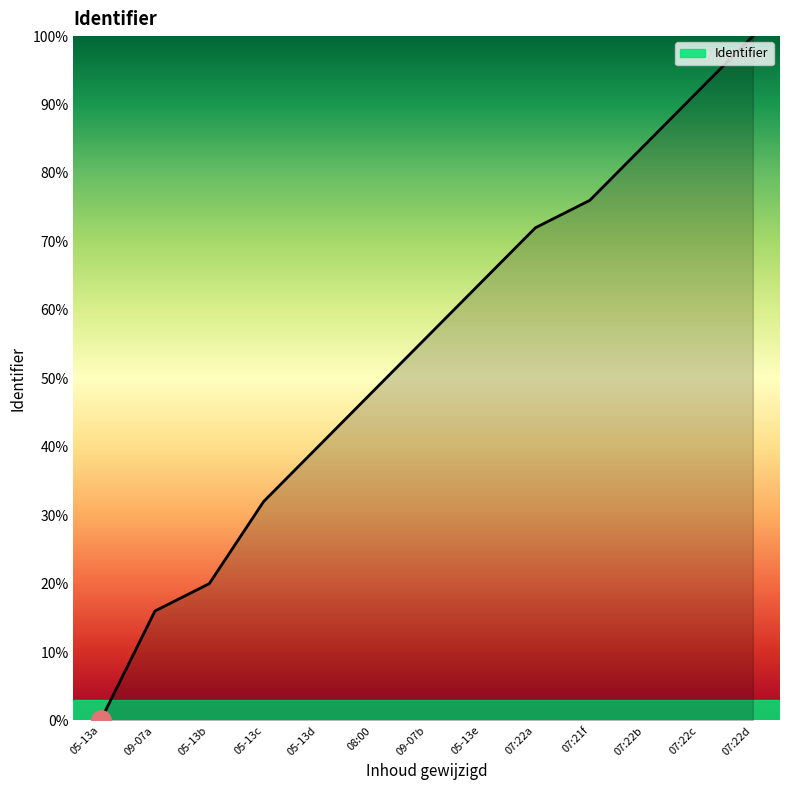

What is the difference between the maximum and minimum values?

100.0